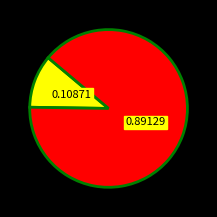

Does any single category account for the majority?

Yes